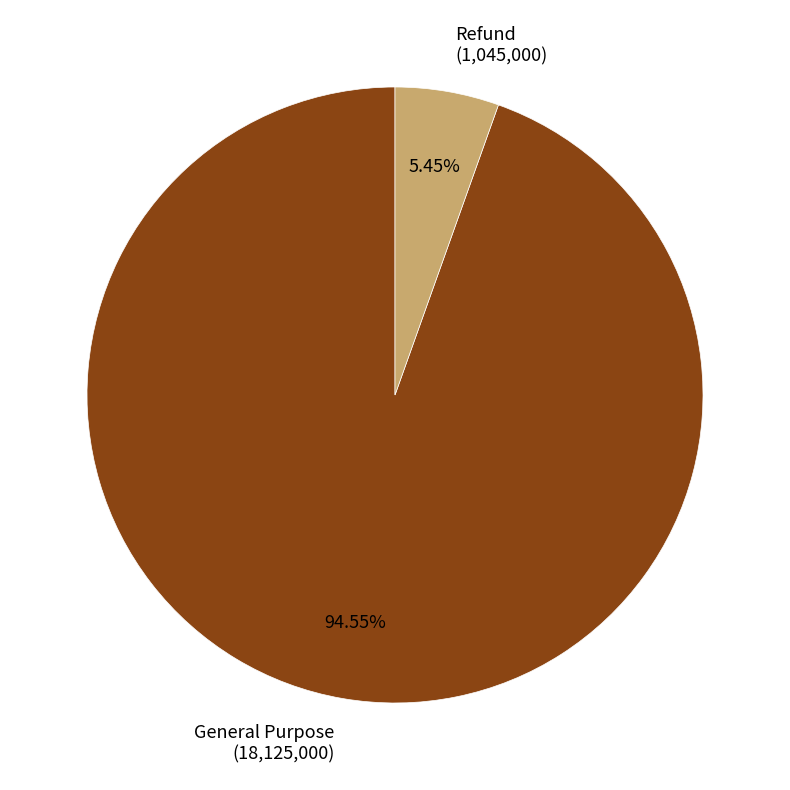

Combined, what portion of the pie is General Purpose and Refund?

100.0%